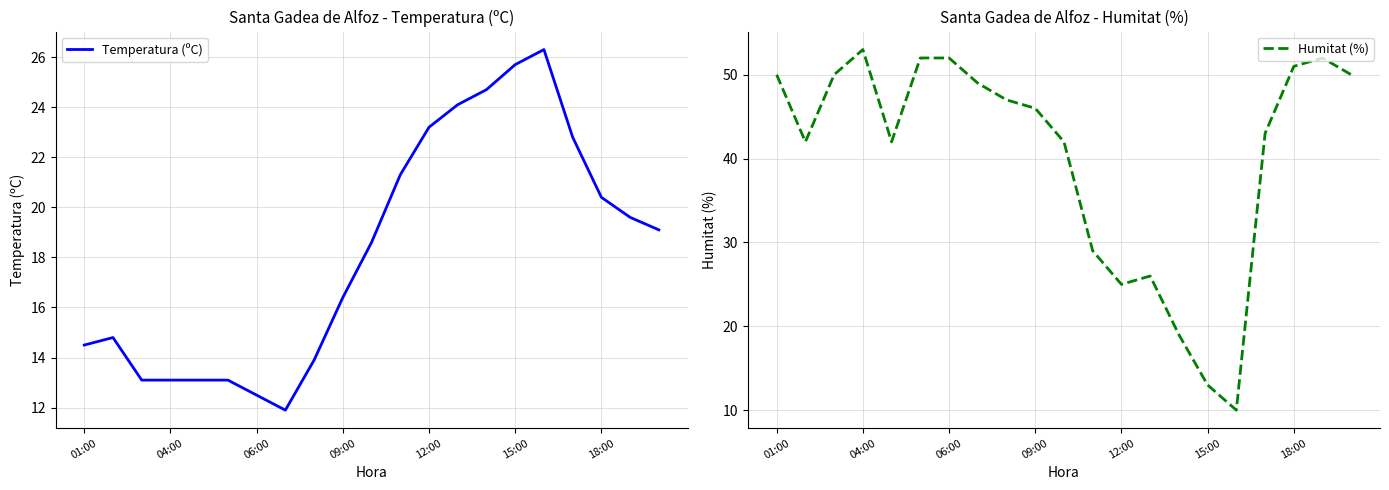

How many distinct data groups are displayed?

2